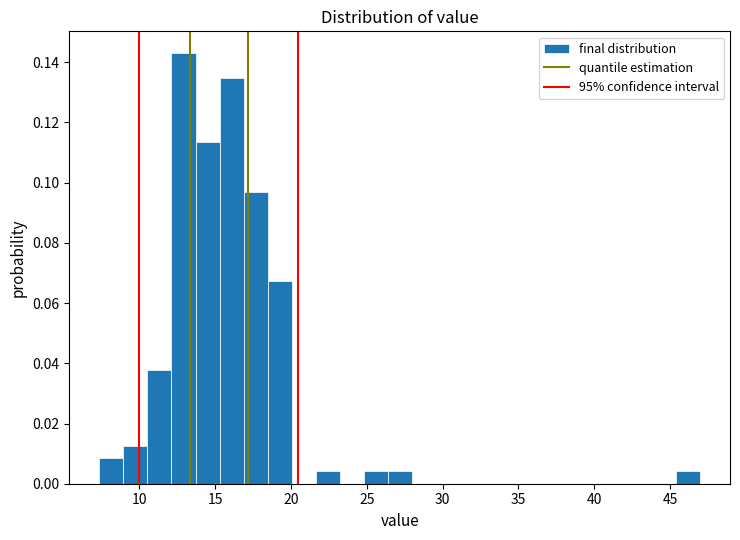

Around what value on the x-axis is the tallest bar? Give the approximate position of its centre, as read against the axis.

13.0